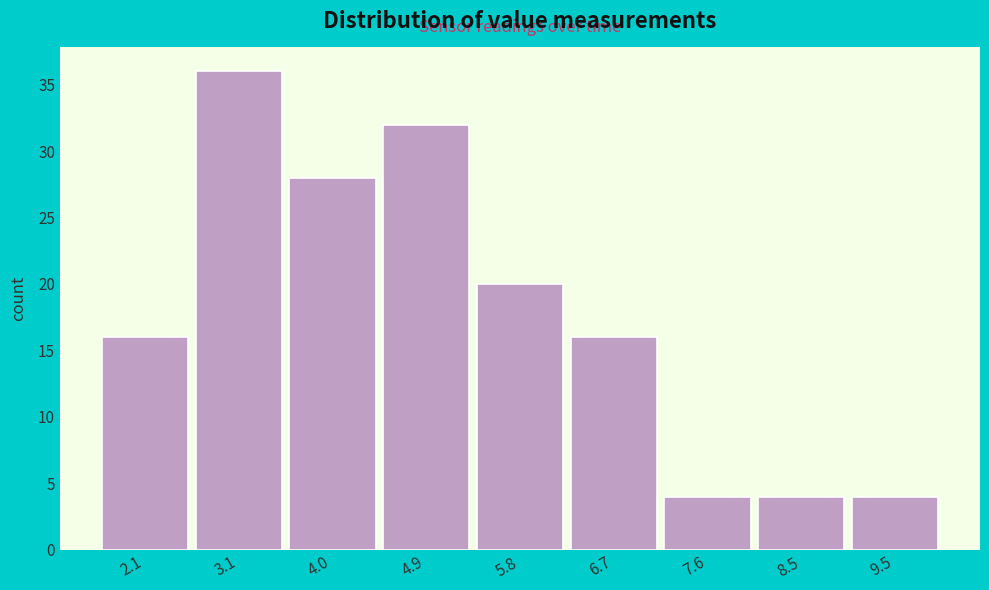

Reading right to left, transcribe all the data shown in this chart.

9.5=4	8.5=4	7.6=4	6.7=16	5.8=20	4.9=32	4.0=28	3.1=36	2.1=16